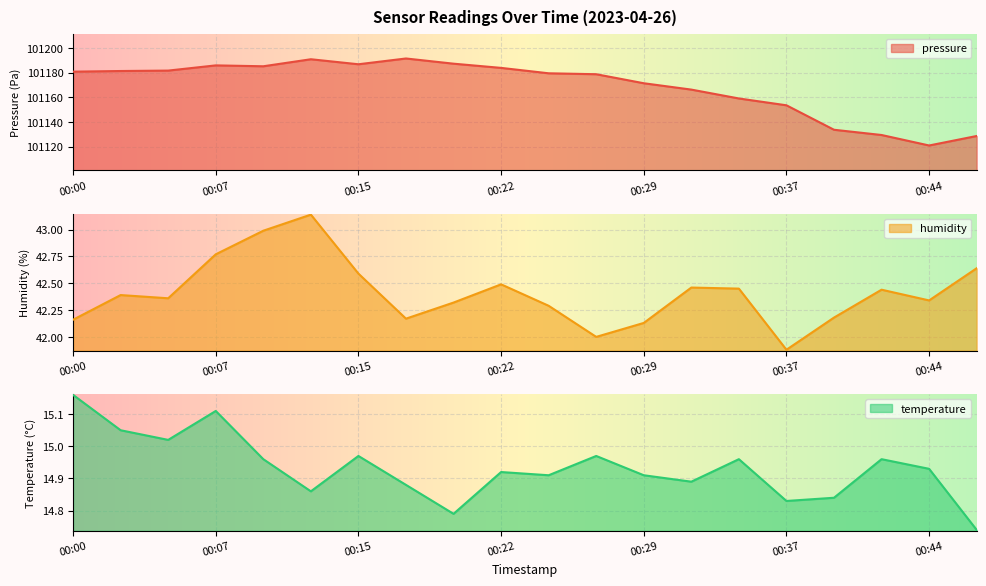

What is the value of the temperature point at the 12th from the left?

15.0